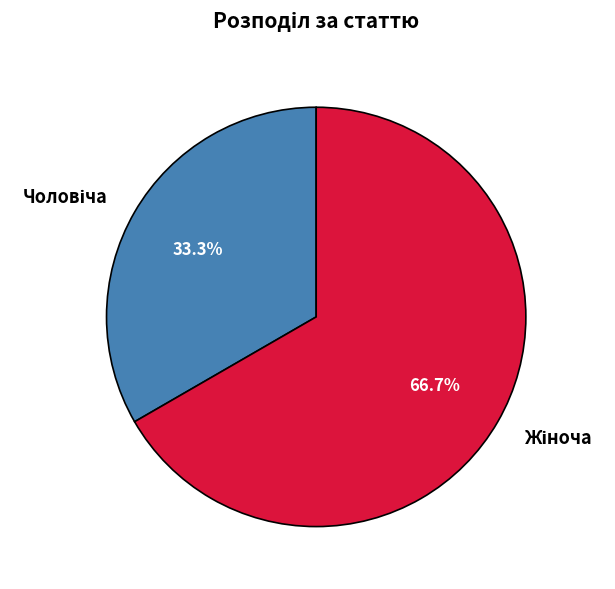

How many slices are in this pie chart?

2